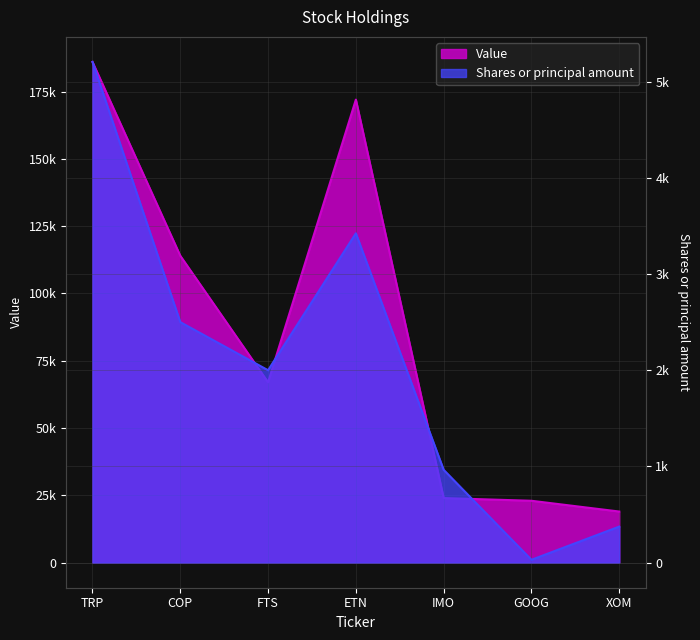

Does the chart have visible grid lines?

Yes